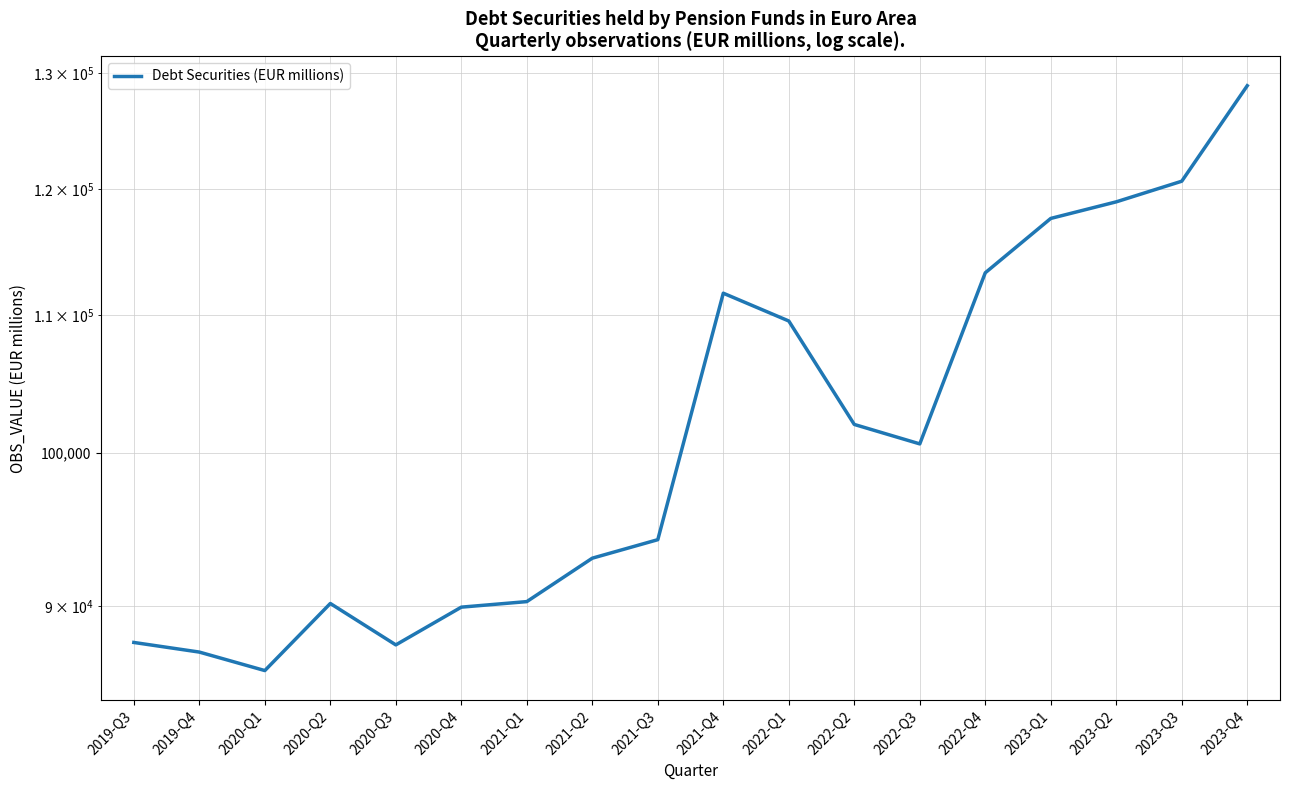

Which category has the lowest value across all series?

2020-Q1